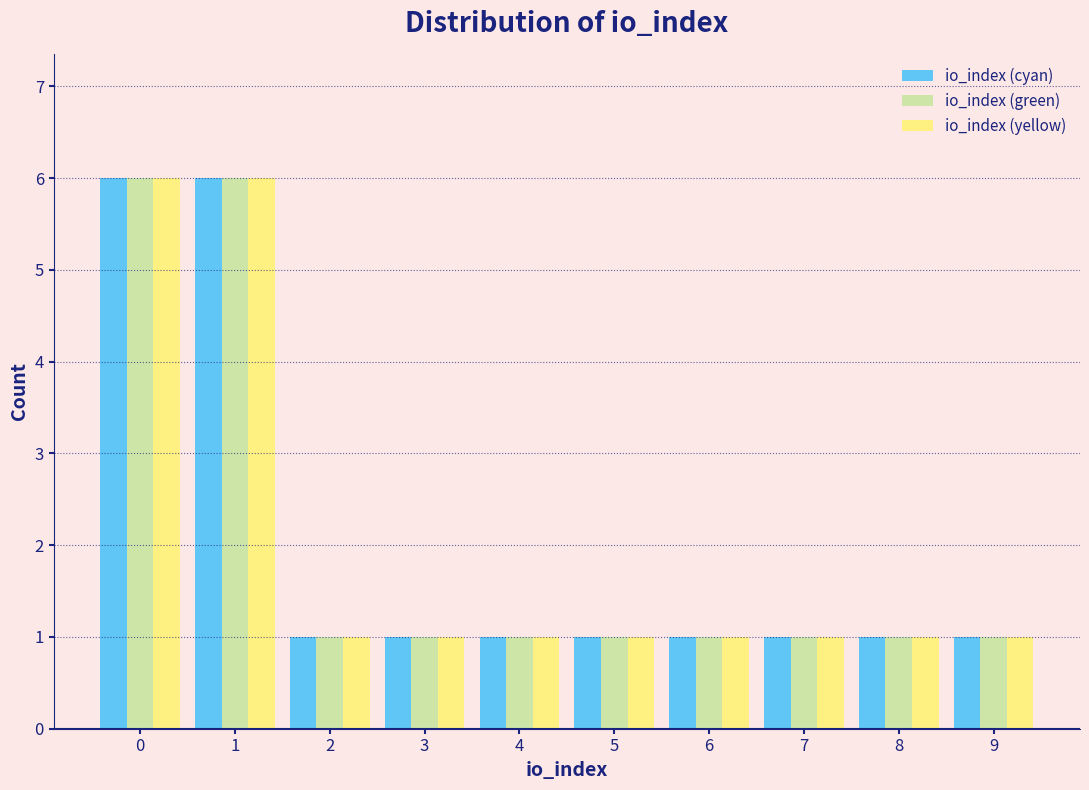

What is the height of the io_index (cyan) bar covering 2.5 to 3.5 on the x-axis? The values are not printed on the chart, so give them approximately, as read against the axis.

1